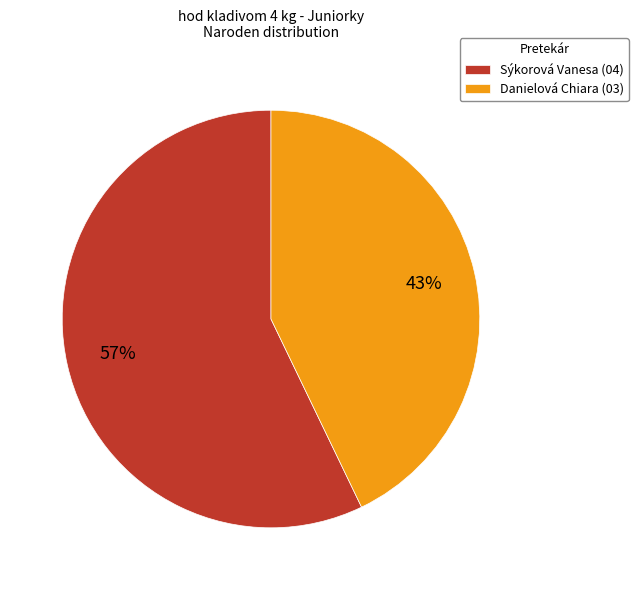

Is it true that Sýkorová Vanesa is 64% of the pie?

False